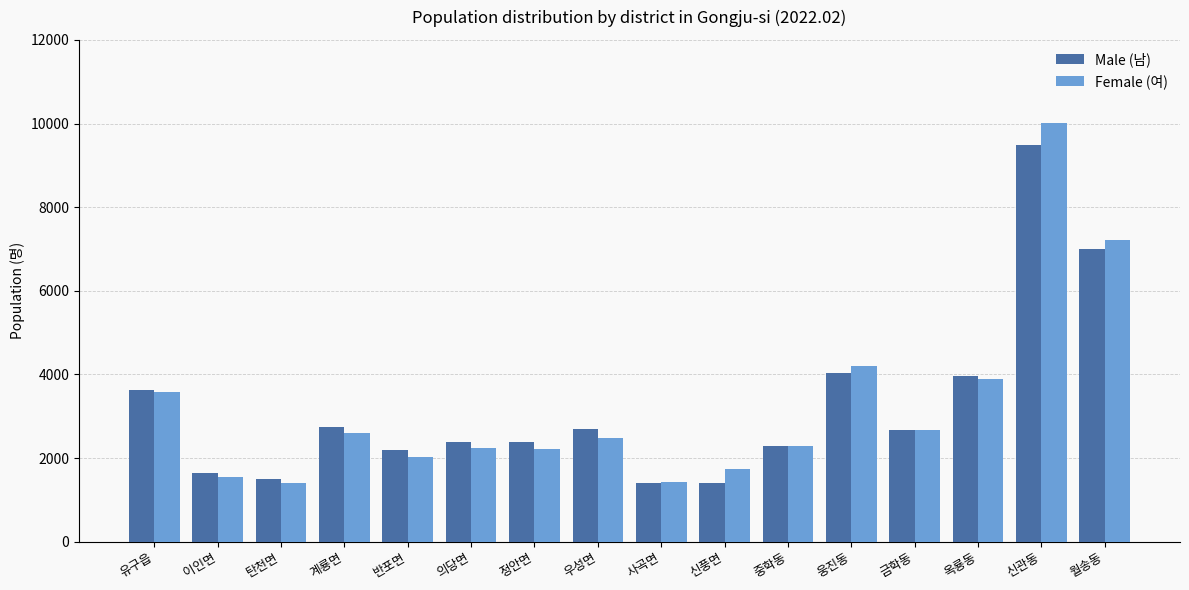

List the series in order of their peak value, highest first.

Female (여), Male (남)